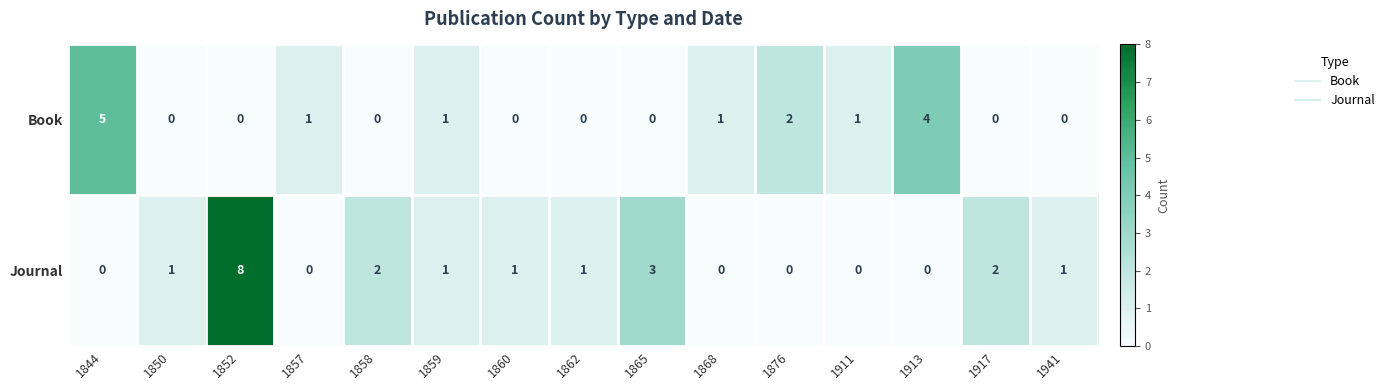

Between 1859 and 1860, which series saw the biggest shift?

Book